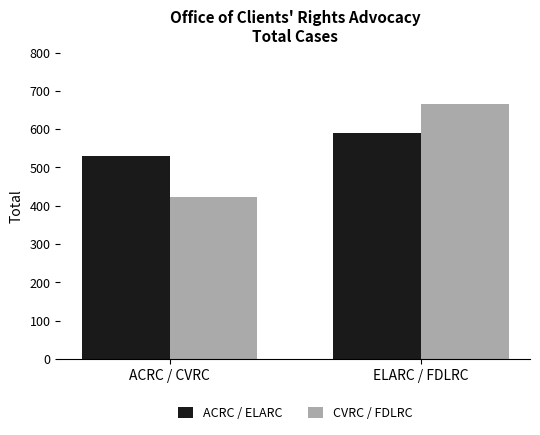

Which category has the lowest value in the CVRC / FDLRC series?

ACRC / CVRC